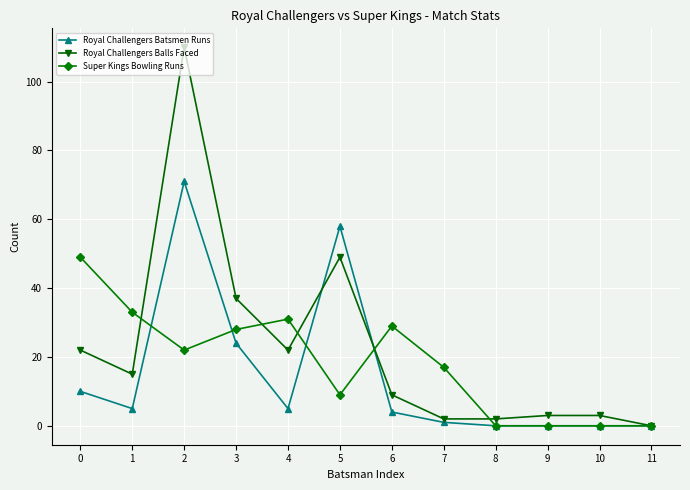

Where is the first local minimum for Royal Challengers Batsmen Runs?

1